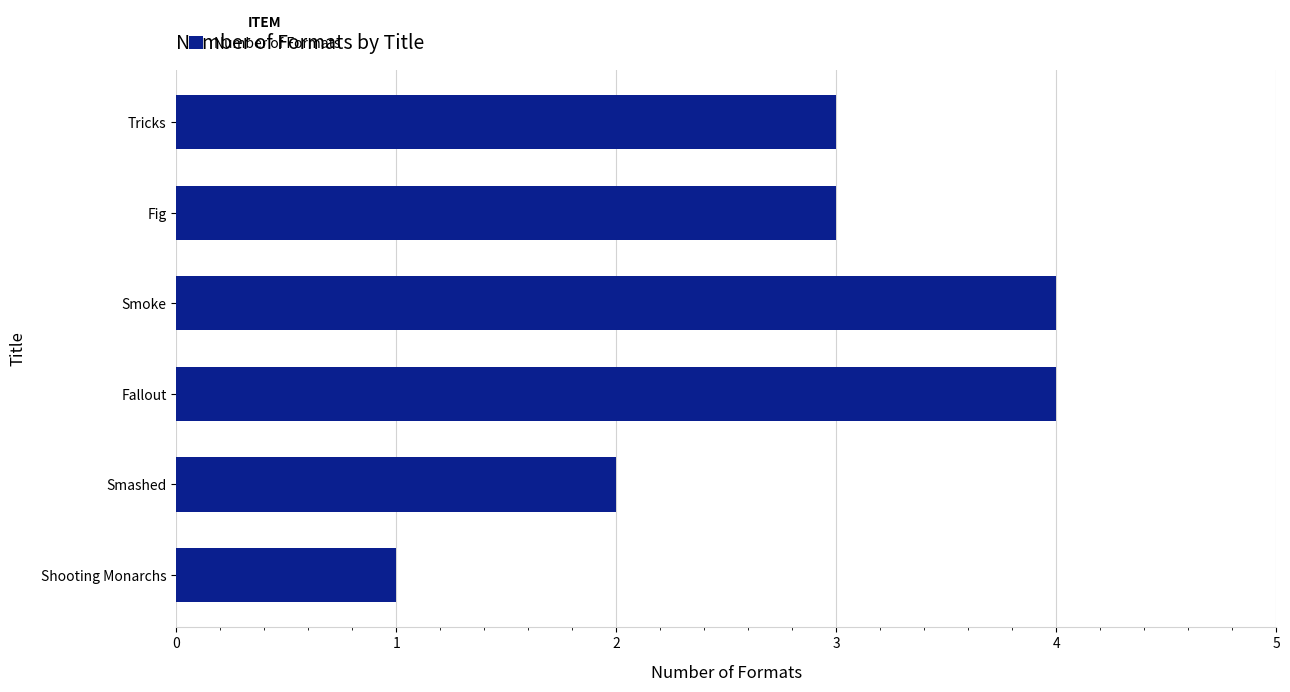

Reading top to bottom, list all the values displayed in this chart.

3	3	4	4	2	1